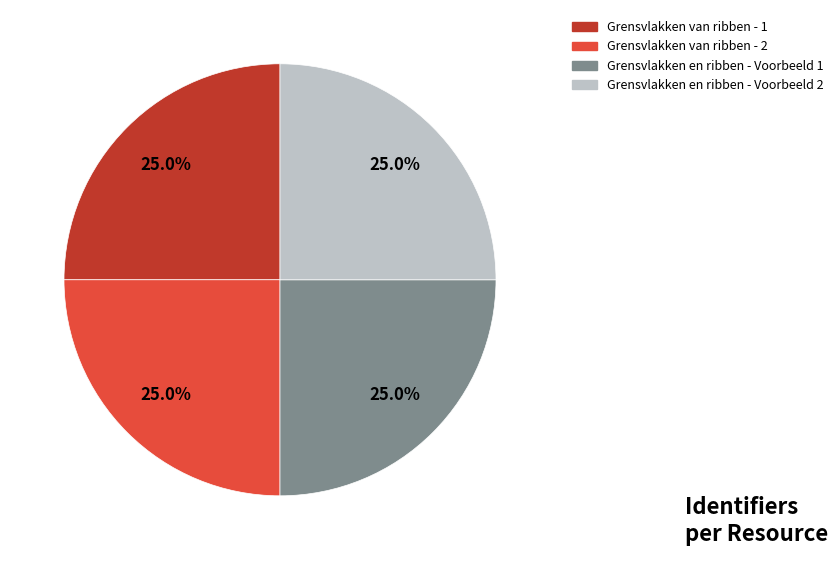

Is there a majority slice in this chart?

No